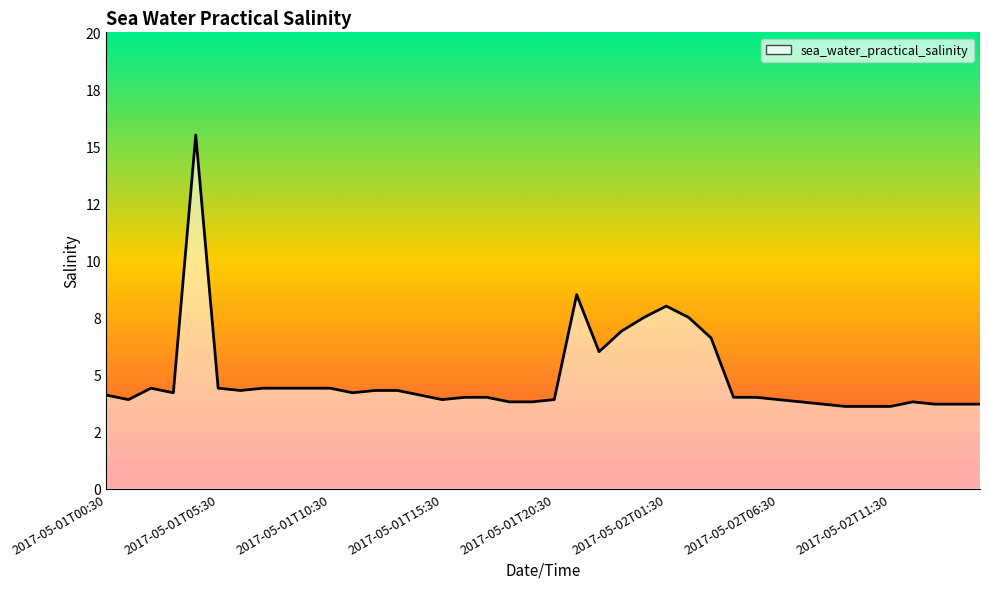

True or false: there are more than 2 points higher than both neighbors.

True